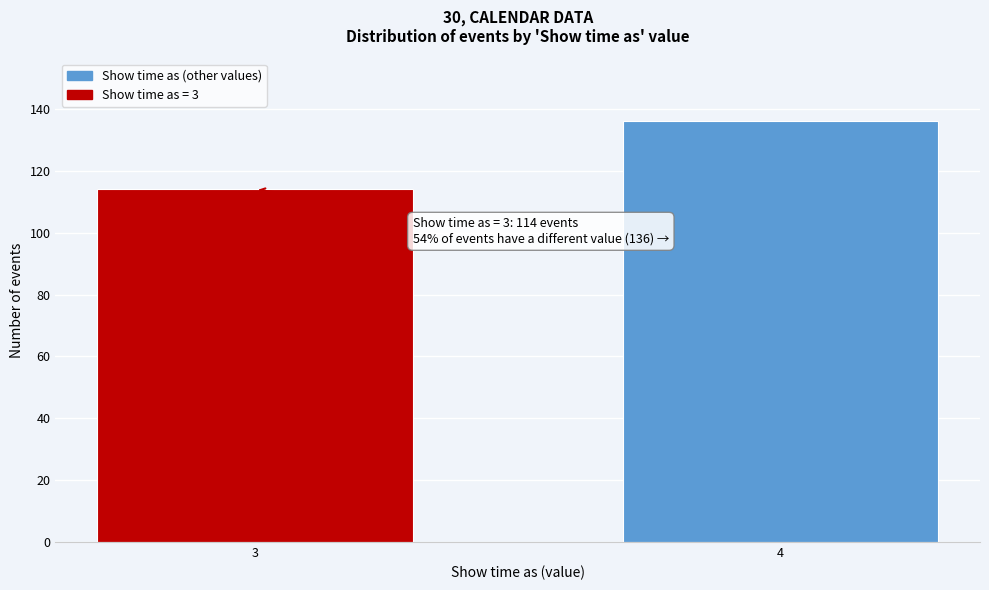

Reading right to left, list all the values displayed in this chart.

136	114